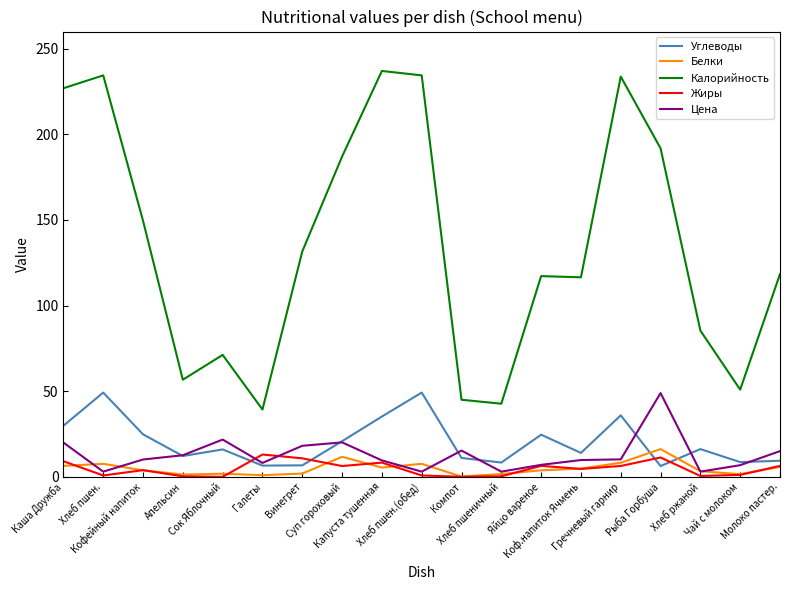

What are all the series names shown in the legend?

Углеводы, Белки, Калорийность, Жиры, Цена